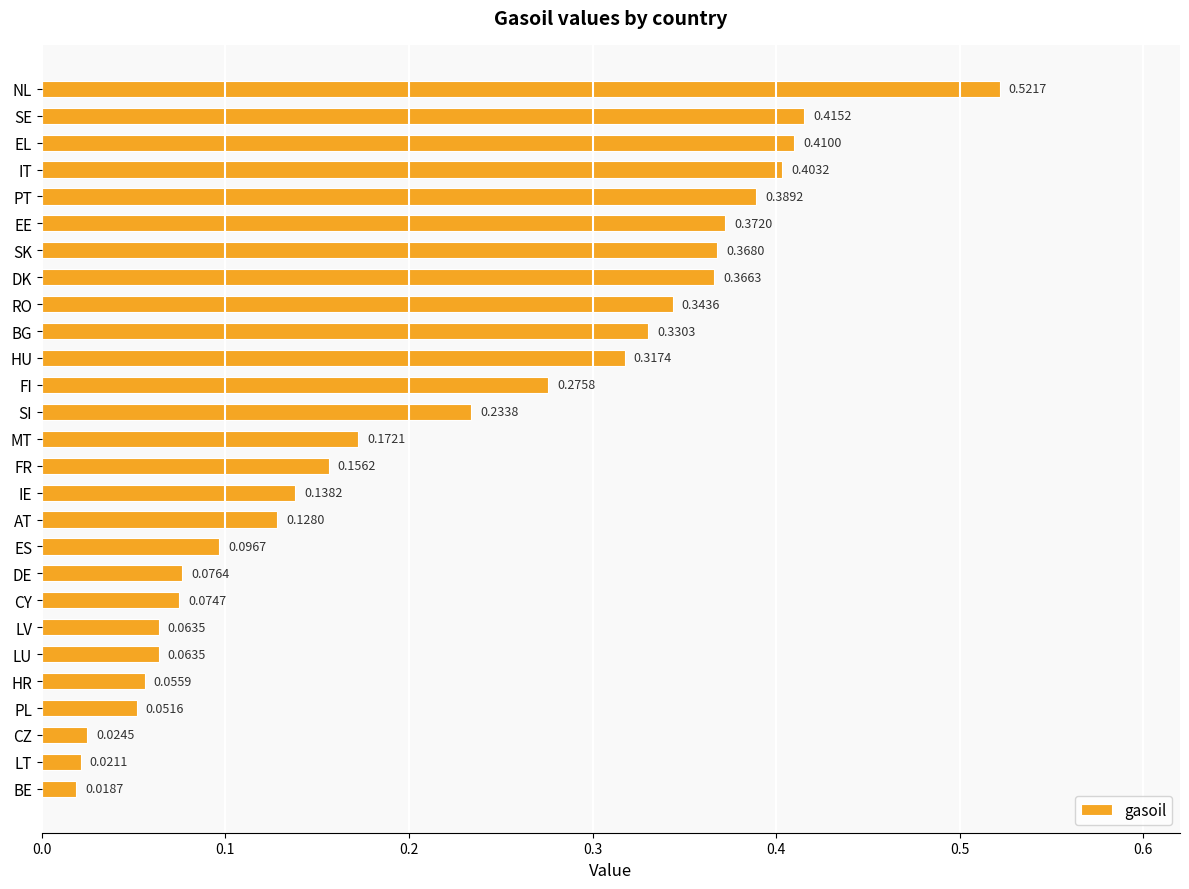

At which label is the value closest to 0?

BE